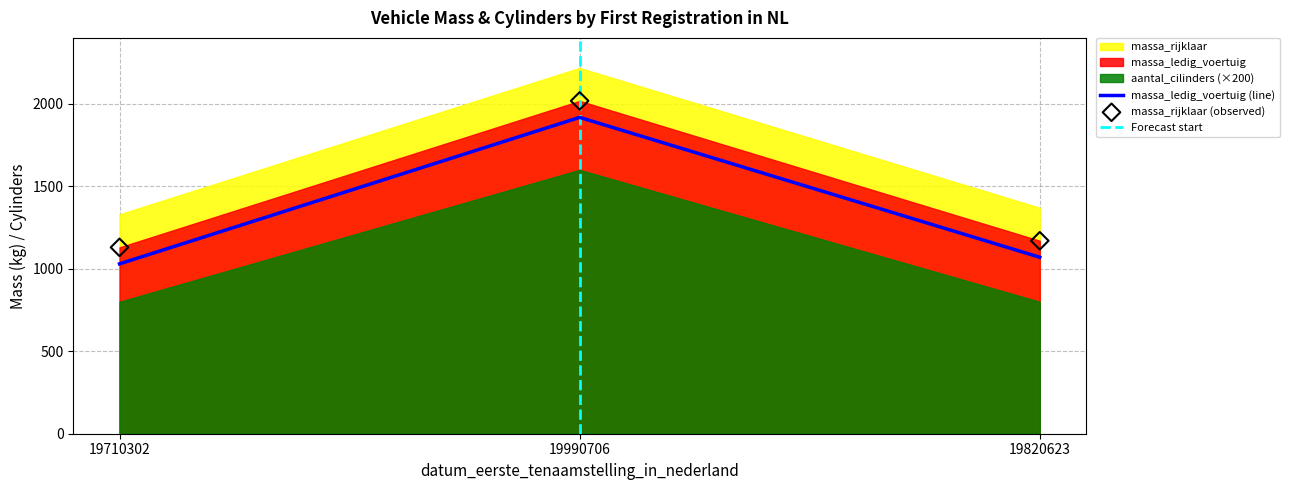

At which label is massa_ledig_voertuig (line) closest to 1474?

19820623